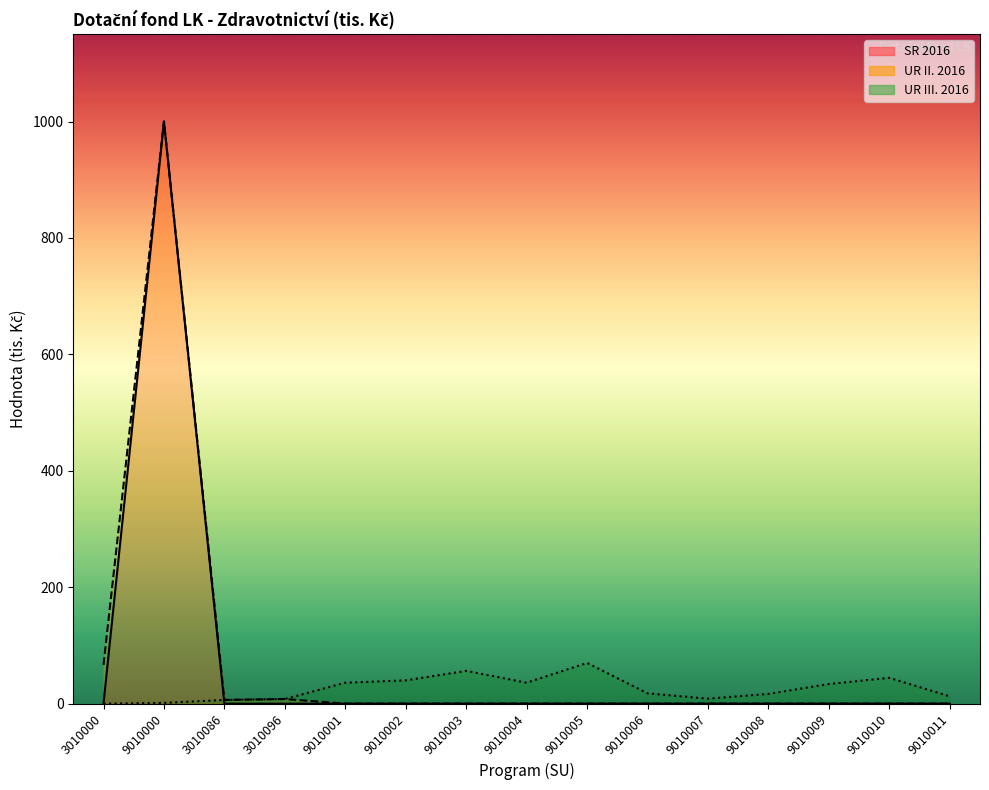

At which label does UR III. 2016 first exceed 17?

9010001